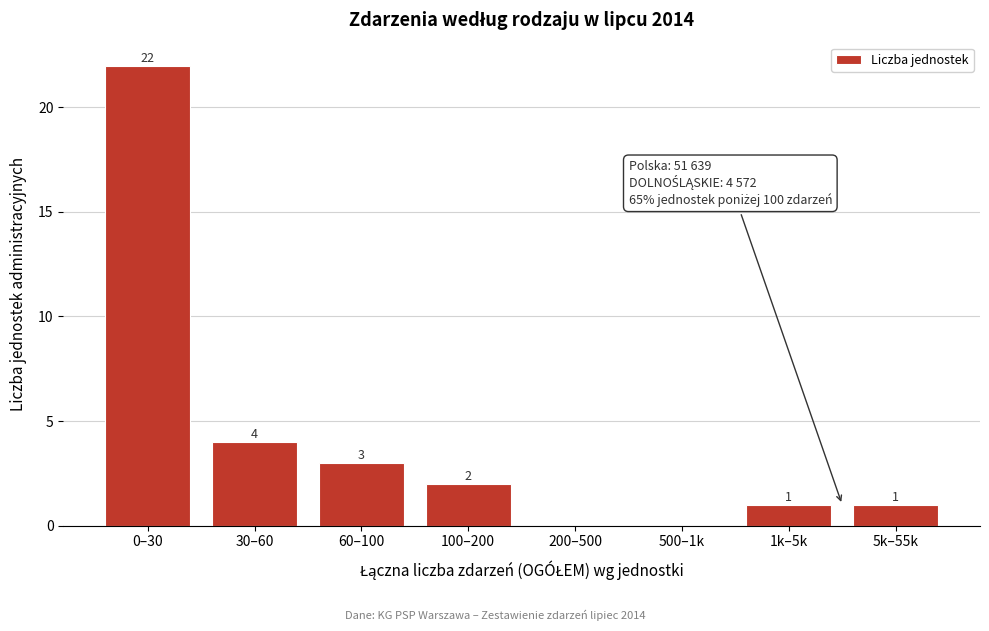

Reading right to left, what are all the values shown in this chart?

5k–55k=1	1k–5k=1	500–1k=0	200–500=0	100–200=2	60–100=3	30–60=4	0–30=22